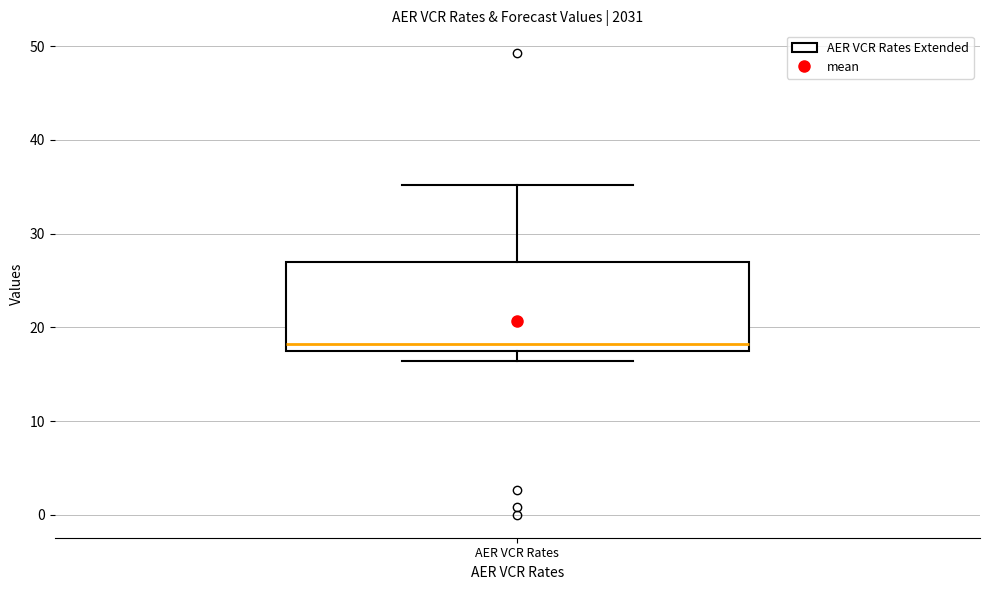

Read this box plot against the y-axis: the position of the median line, the range covered by the box, and the ends of both whiskers. The values are not printed on the chart, so give them approximately, as read against the axis.

median 18 (just above the box's lower edge), box 18 to 27, whiskers 16 to 35